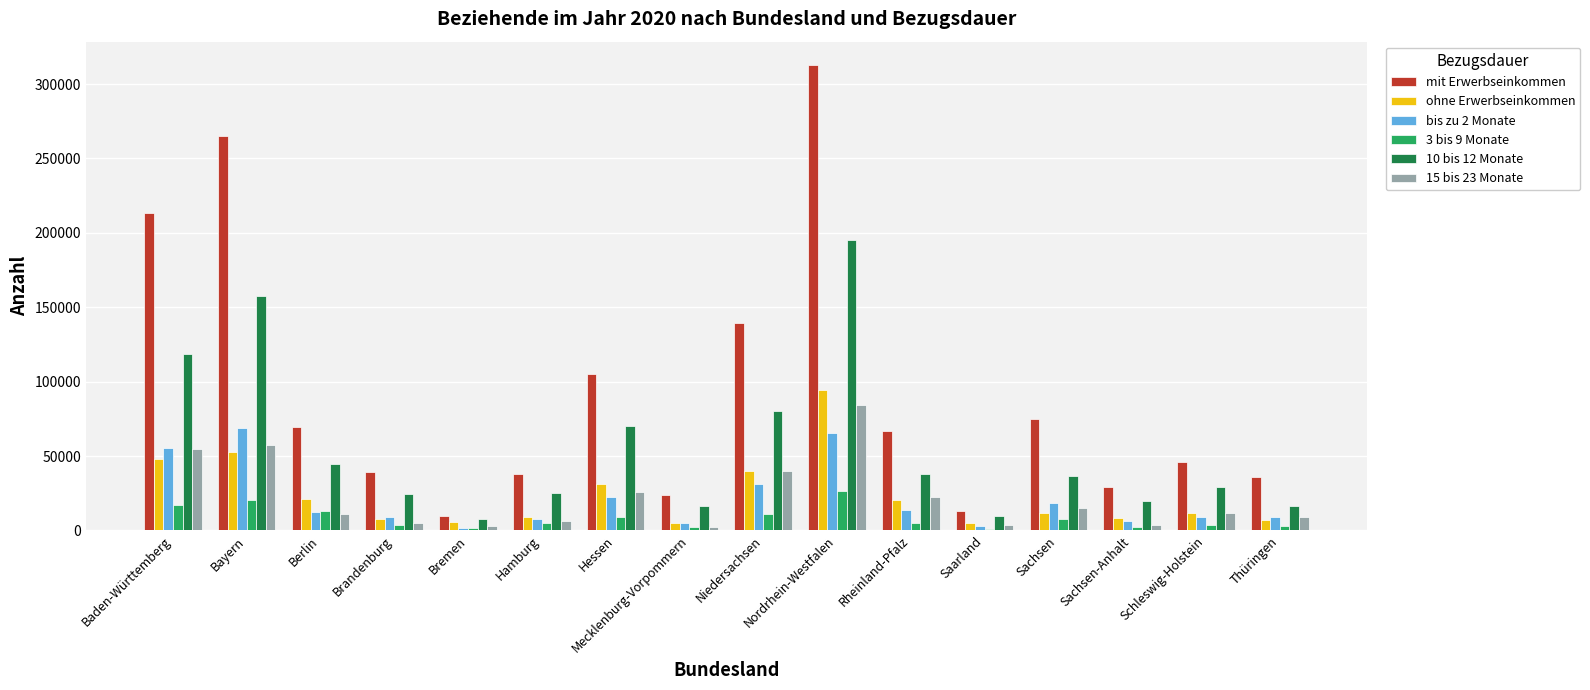

Which series has the widest spread of values?

mit Erwerbseinkommen